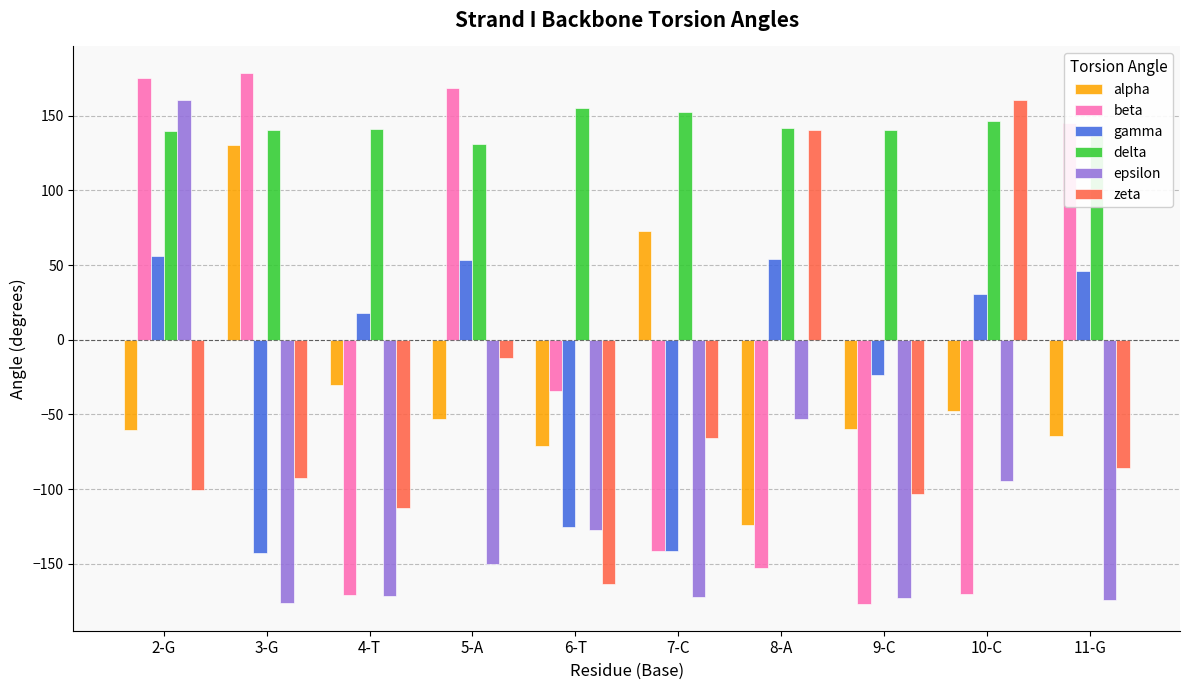

How many values in beta are above zero?

4